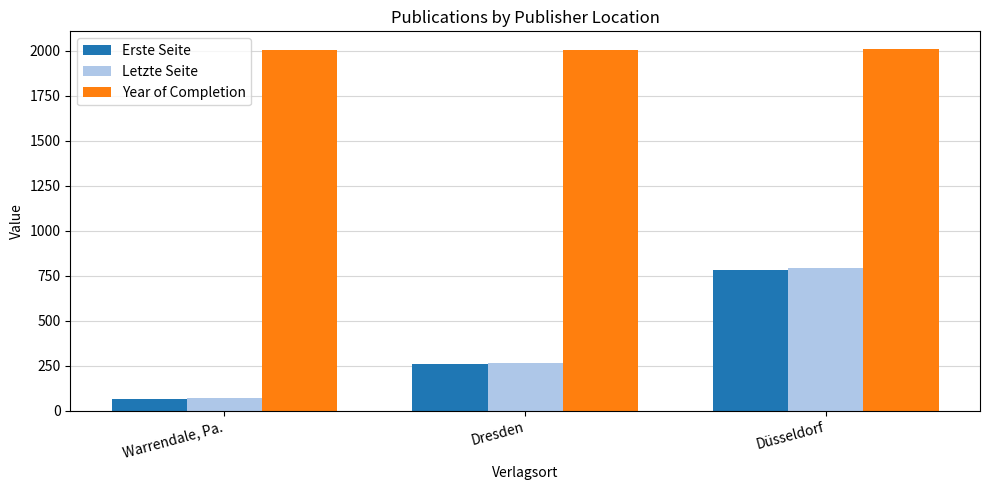

Is it true that Year of Completion equals 2006 at Warrendale, Pa.?

True